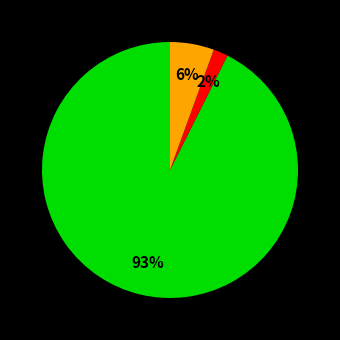

To the nearest percent, what is the average slice percentage?

33%